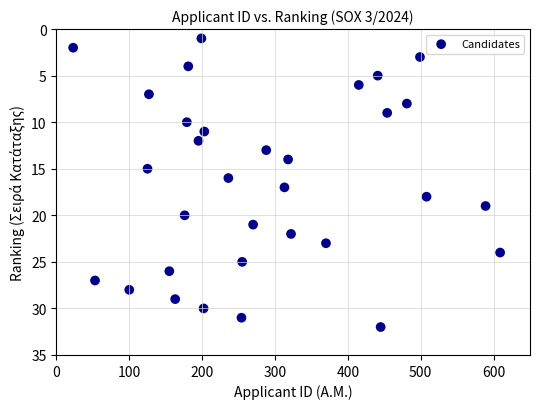

What is the range of Y values (max minus min)?

31